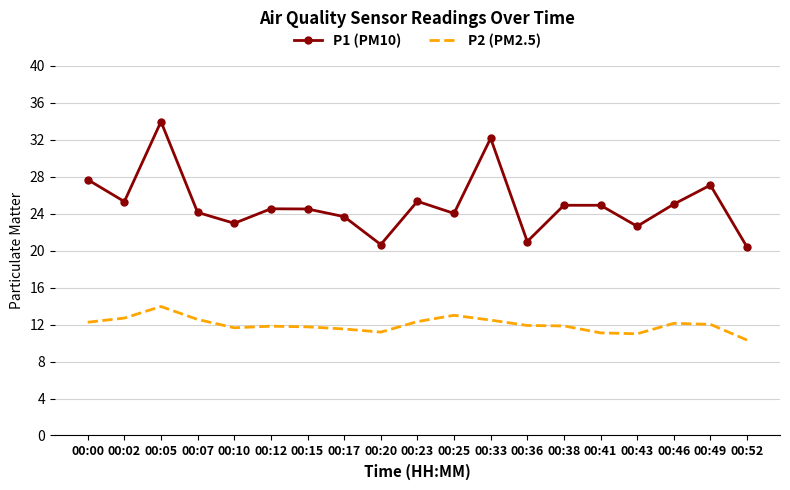

The P1 (PM10) series shows 24.5 at 00:12. True or false?

True